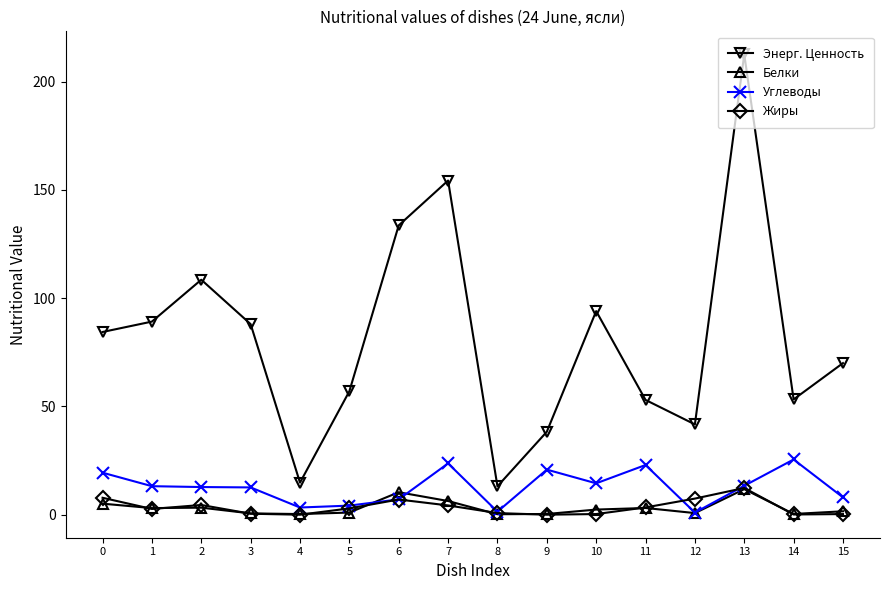

True or false: Энерг. Ценность and Белки intersect in this chart.

False